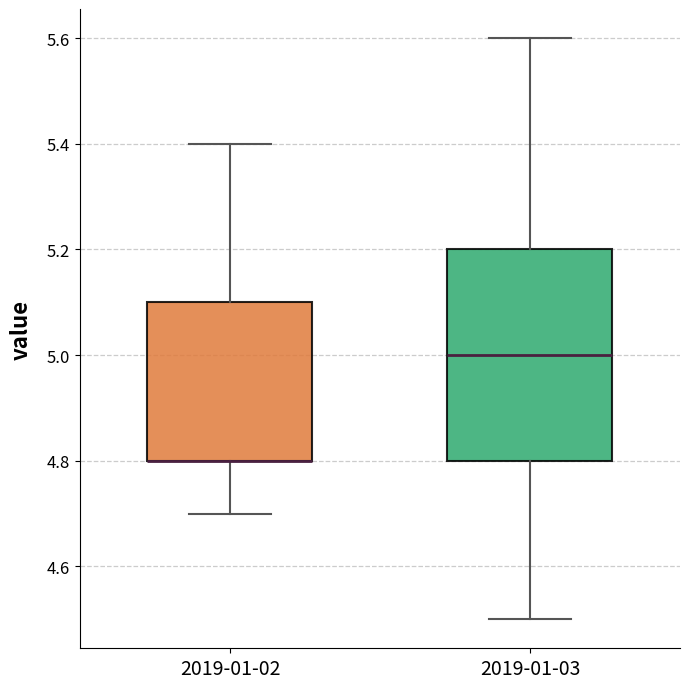

Reading left to right, read every box against the y-axis: the position of its median line, the range the box covers, and the ends of its whiskers. The values are not printed on the chart, so give them approximately, as read against the axis.

2019-01-02: median 4.8 (drawn on the box's lower edge), box 4.8 to 5.1, whiskers 4.7 to 5.4
2019-01-03: median 5.0, box 4.8 to 5.2, whiskers 4.5 to 5.6